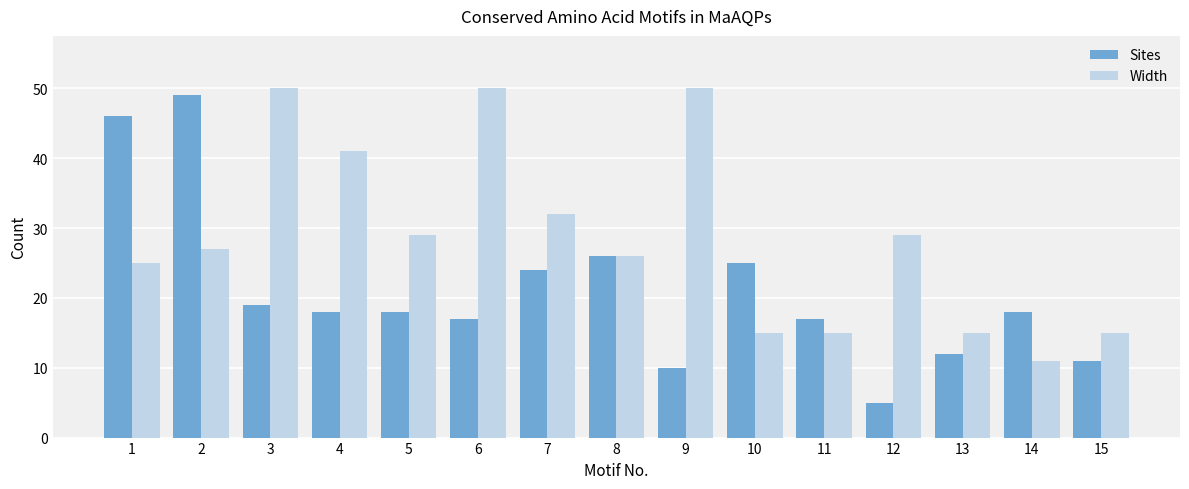

What is the average value of the Sites series?

21